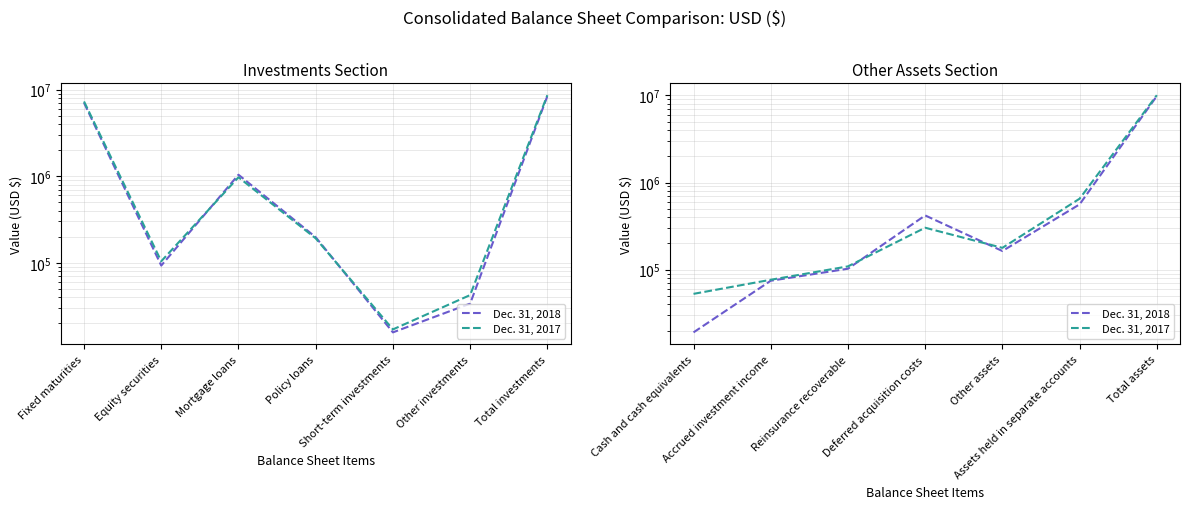

At which category is the sum across all series the highest?

Total assets